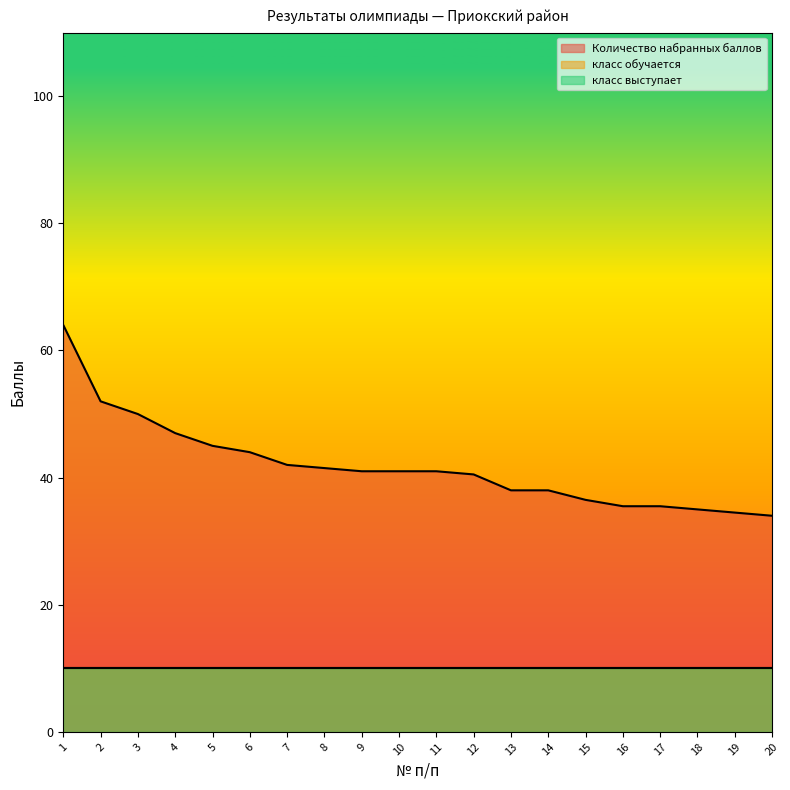

True or false: Количество набранных баллов and класс обучается intersect in this chart.

False